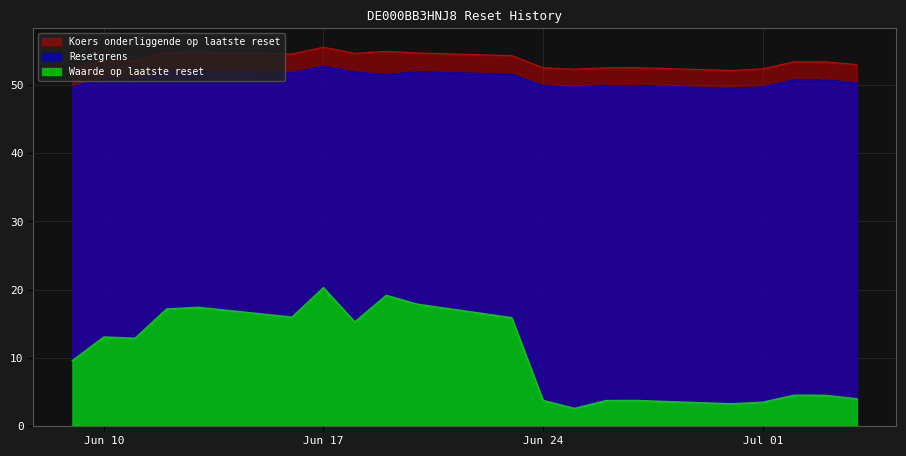

How many lines are shown in the chart?

3